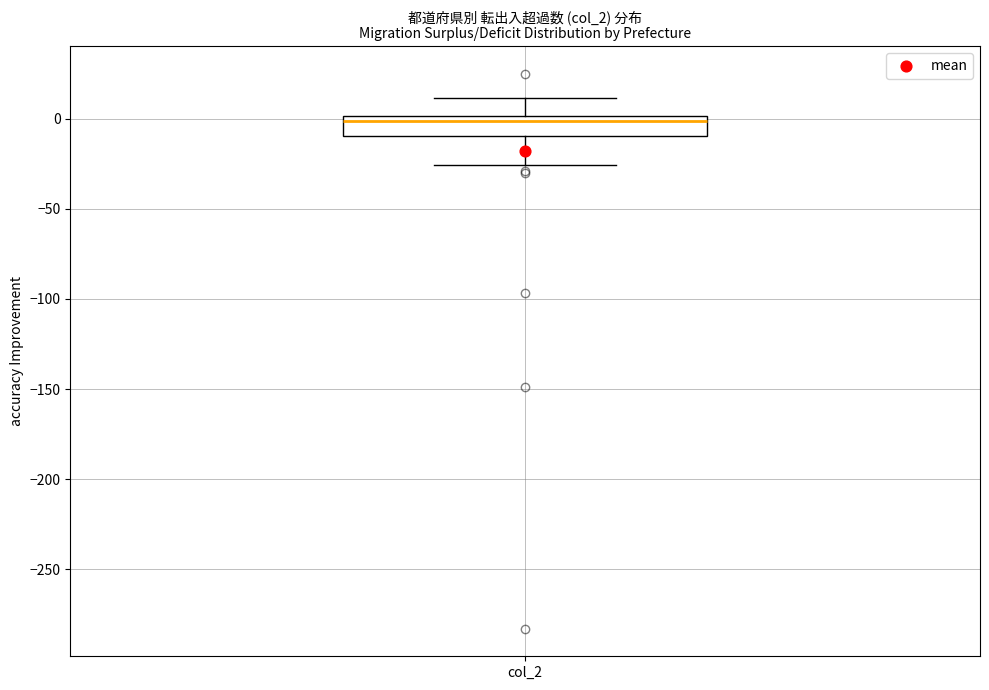

Read this box plot against the y-axis: the position of the median line, the range covered by the box, and the ends of both whiskers. The values are not printed on the chart, so give them approximately, as read against the axis.

median 0 (just below the box's upper edge), box -10 to 0, whiskers -25 to 10